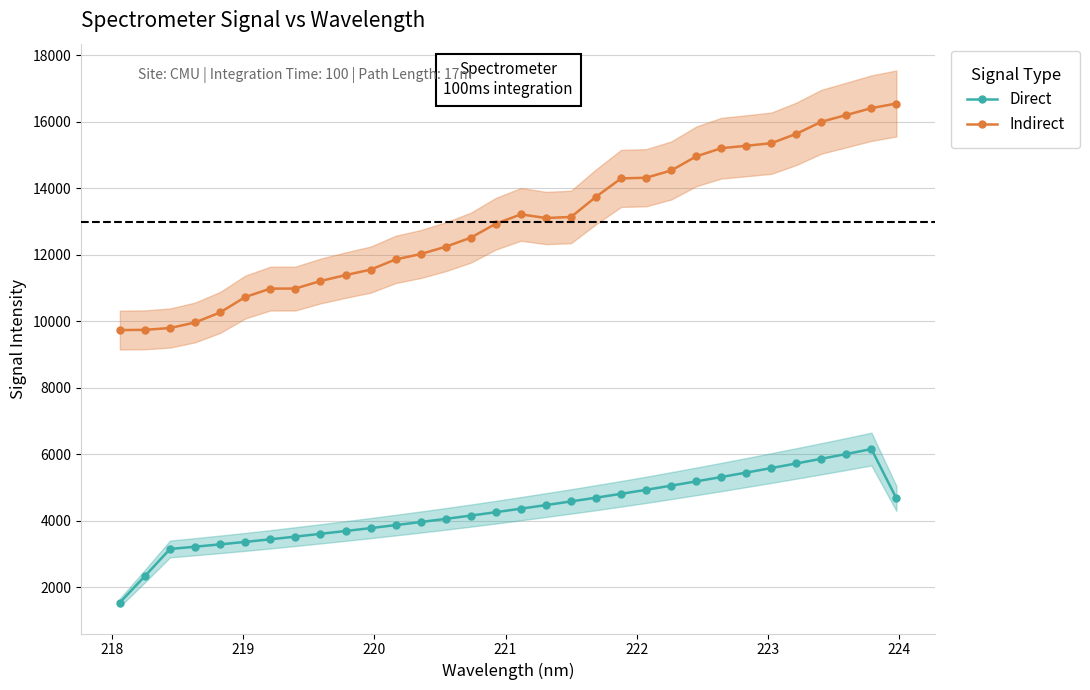

What is the highest value of the Direct series?

6158.6